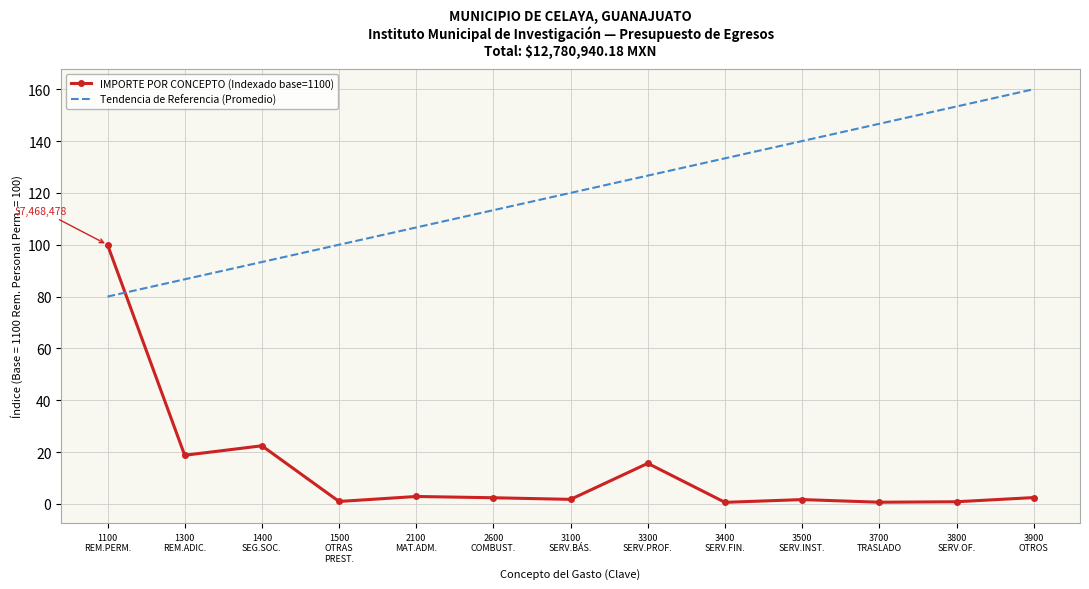

List the series in order of their peak value, highest first.

Tendencia de Referencia (Promedio), IMPORTE POR CONCEPTO (Indexado base=1100)